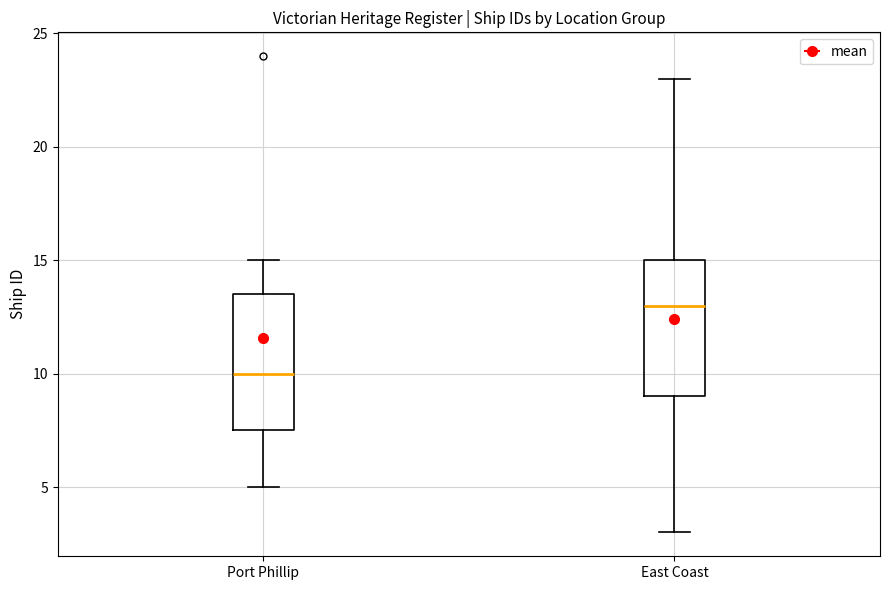

Reading left to right, transcribe this box plot: for each box, give where its median line is, the range the box spans, and where its two whiskers end, as read against the y-axis. The values are not printed on the chart, so give them approximately, as read against the axis.

Port Phillip: median 10.0, box 7.5 to 13.5, whiskers 5.0 to 15.0
East Coast: median 13.0, box 9.0 to 15.0, whiskers 3.0 to 23.0